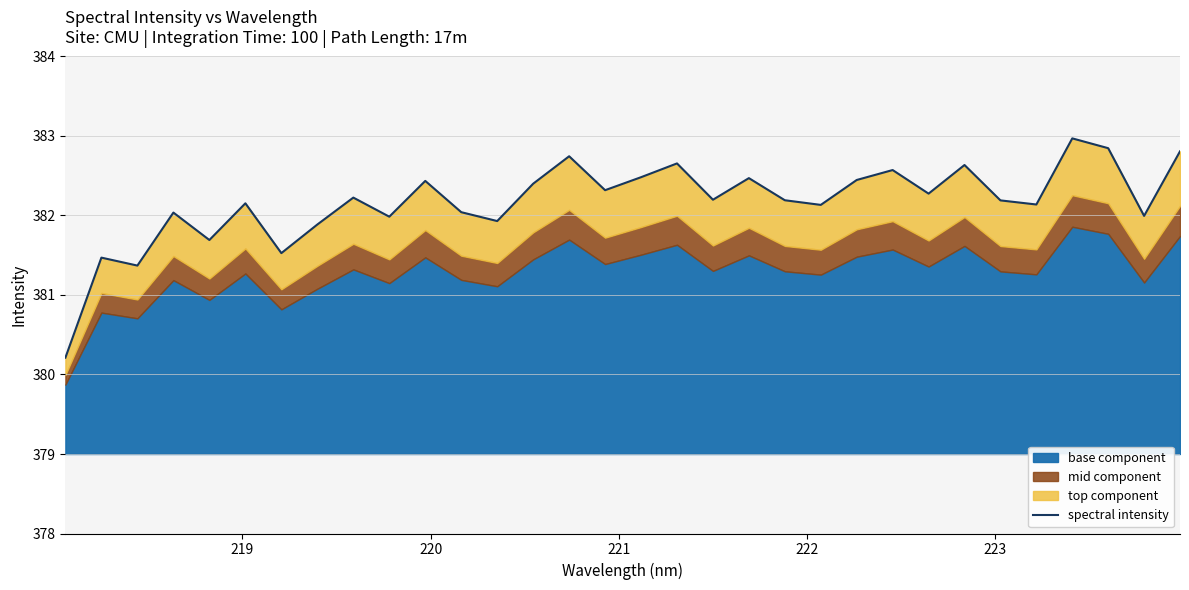

Does the chart display data point markers on the line(s)?

No